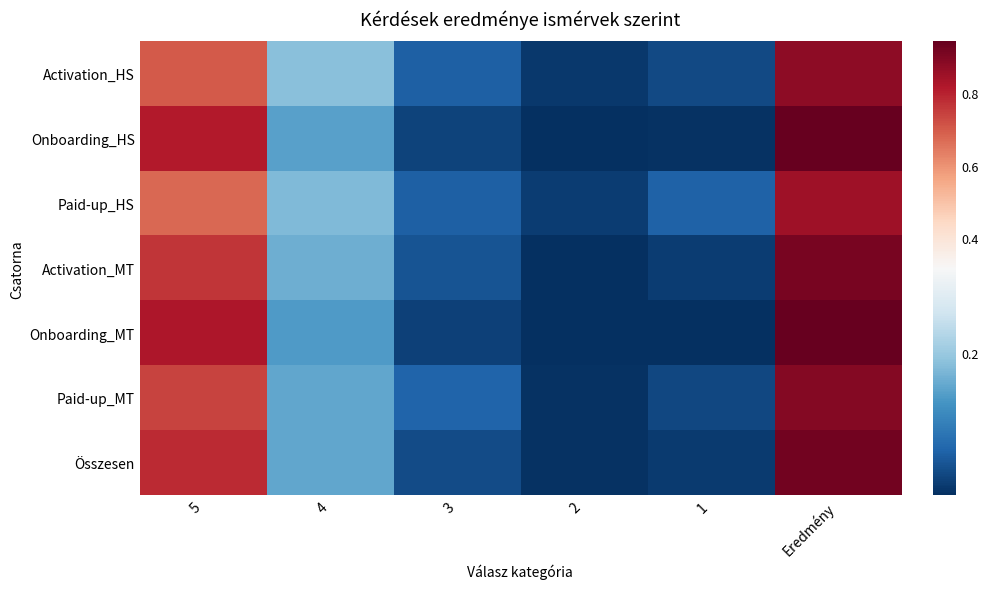

Count the number of categories in the chart.

6